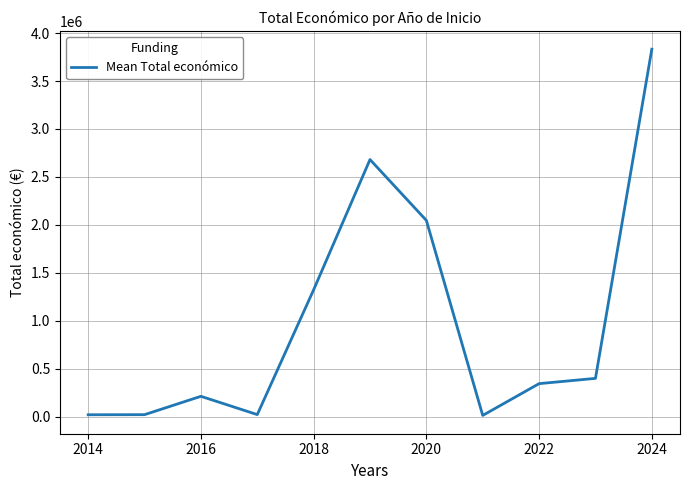

What is the smallest value displayed?

11431.0